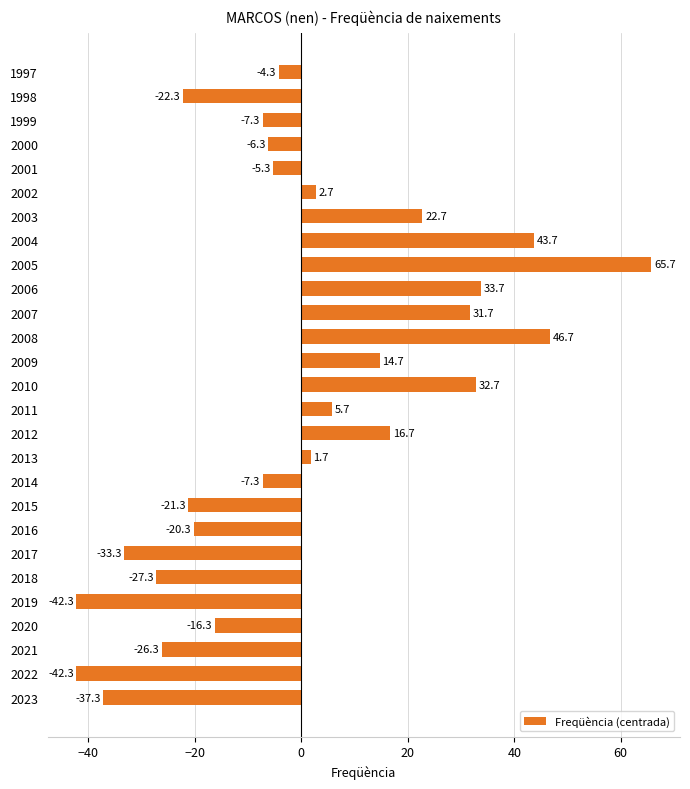

What is the minimum value shown in the chart?

-42.3